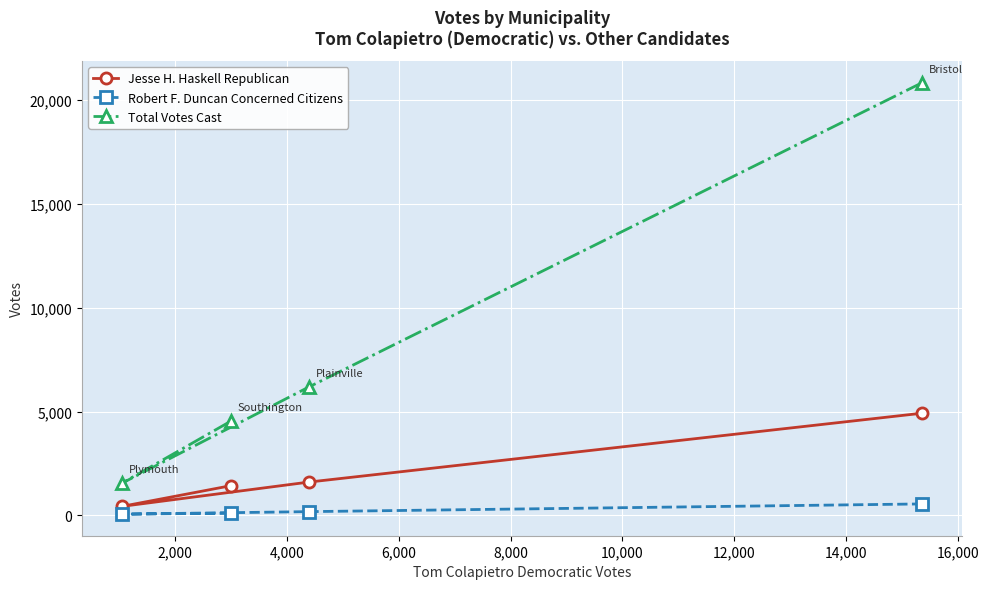

At how many categories does at least one series exceed 11664?

1